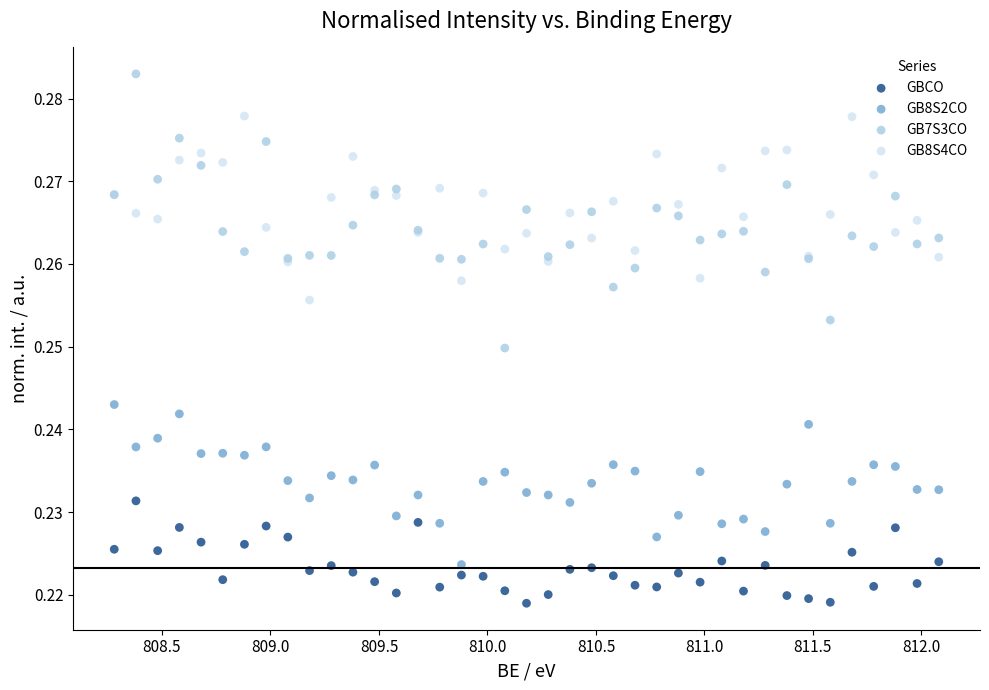

Which series contains the lowest Y value?

GBCO